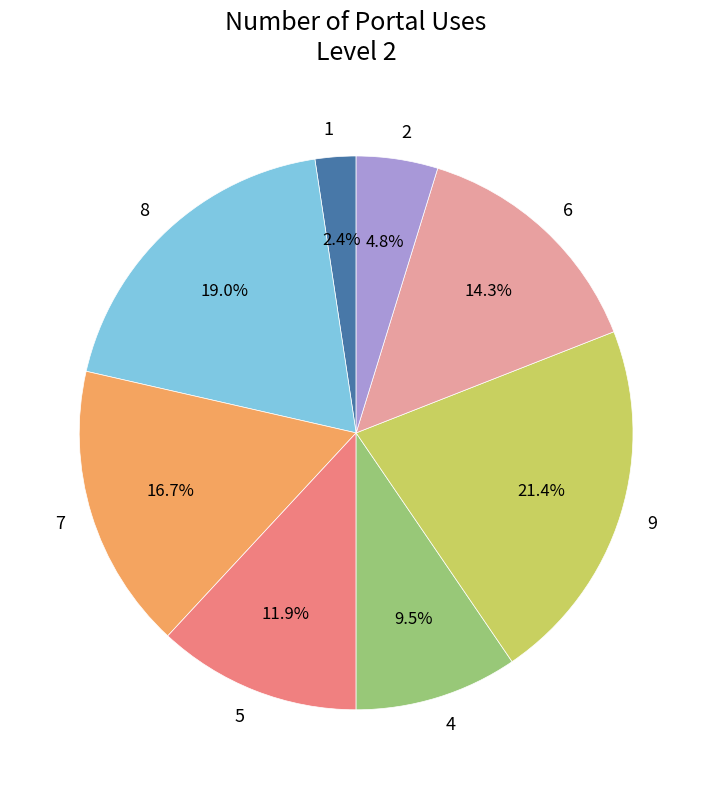

Which slice is the smallest?

1